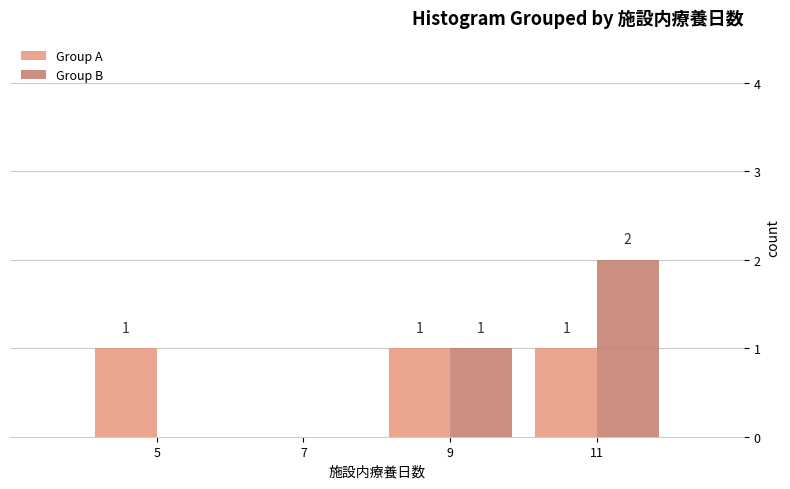

In the Group B series, which range on the x-axis has the tallest bar?

10 to 12